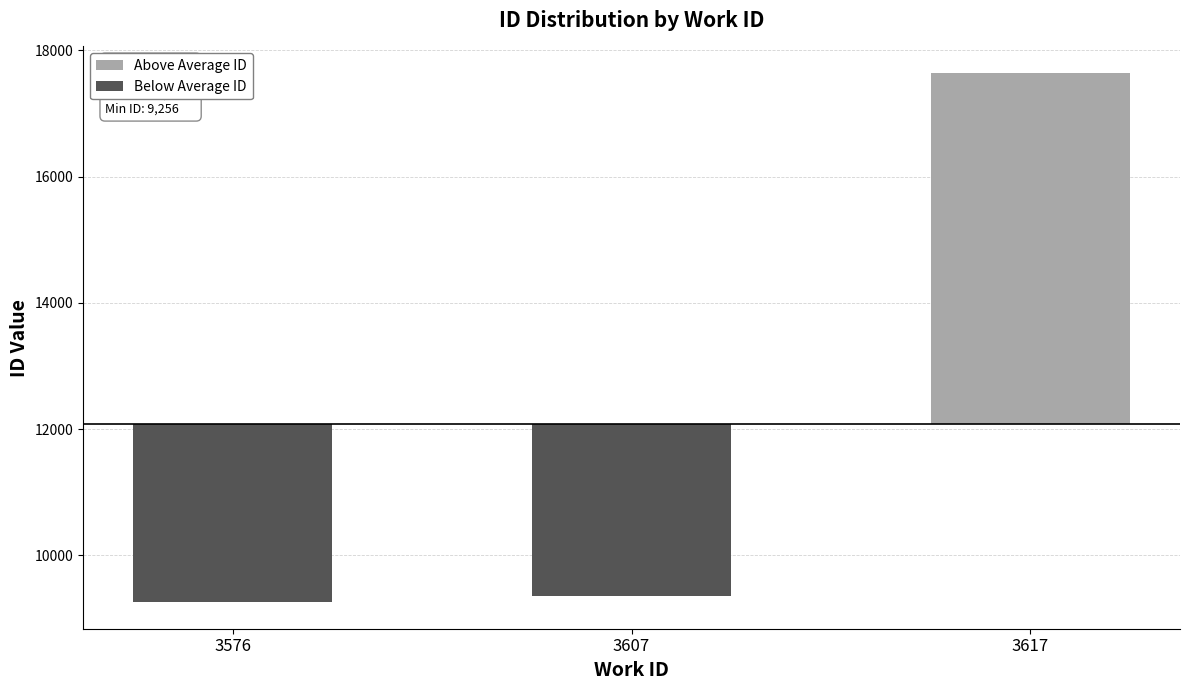

What are all the series names shown in the legend?

Above Average ID, Below Average ID